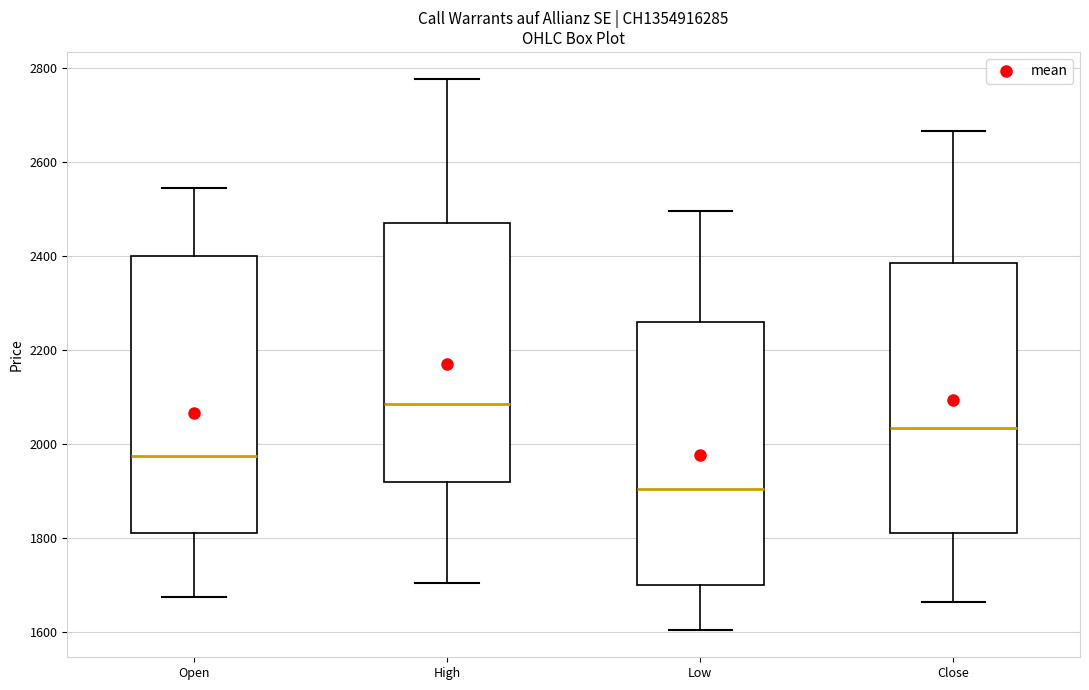

Where does the median line of the box for High sit on the y-axis? The values are not printed on the chart, so give them approximately, as read against the axis.

2080